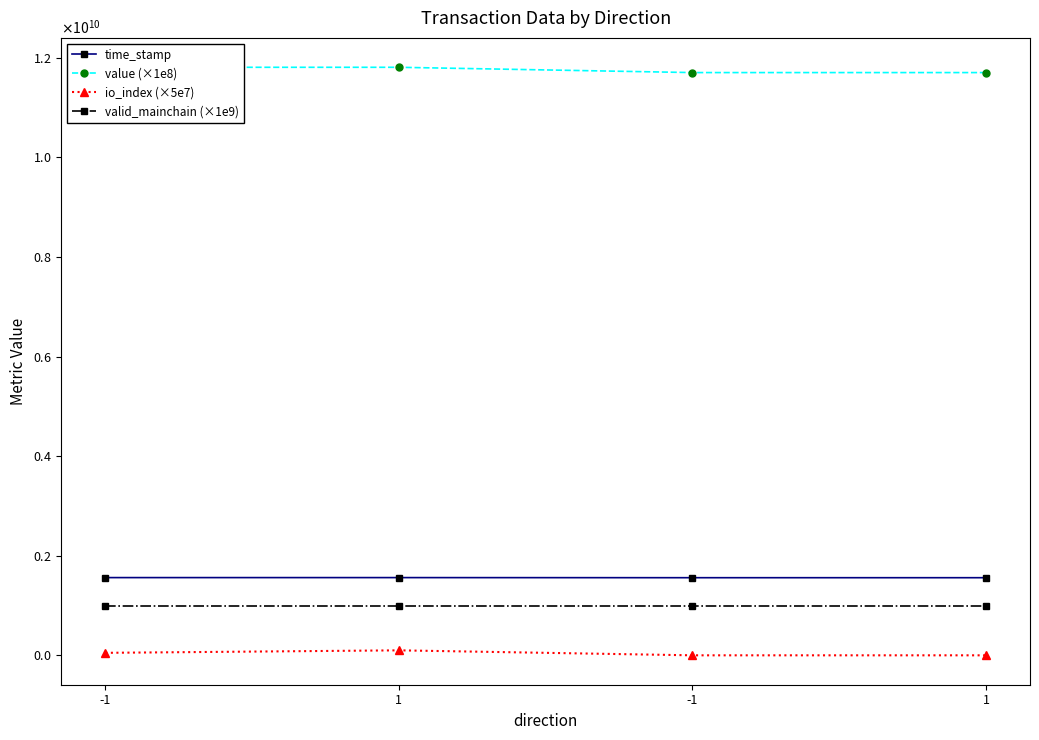

What is the sum of all value (×1e8) values?

47016097834